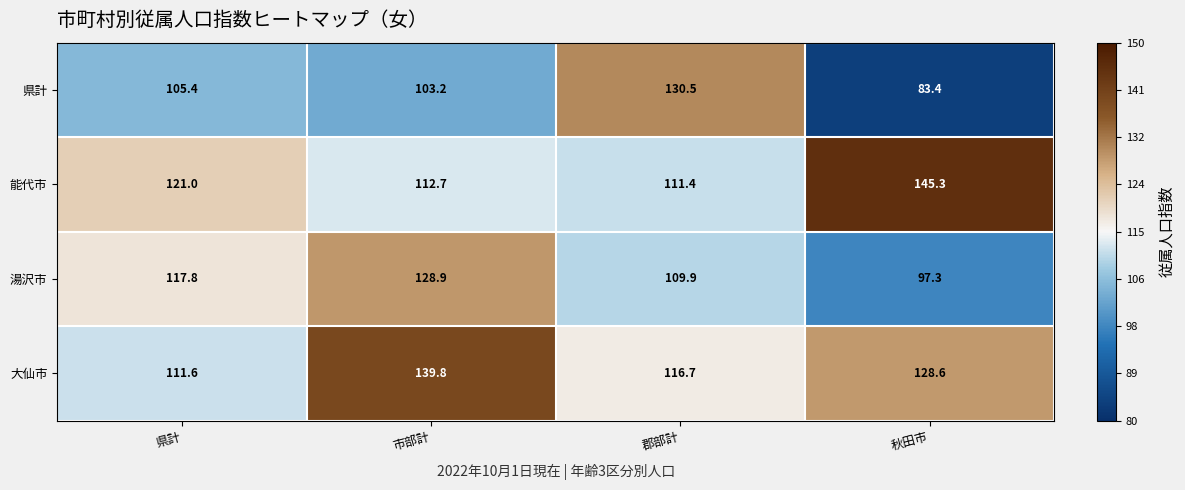

At 郡部計, list the series in order from largest to smallest.

県計, 大仙市, 能代市, 湯沢市